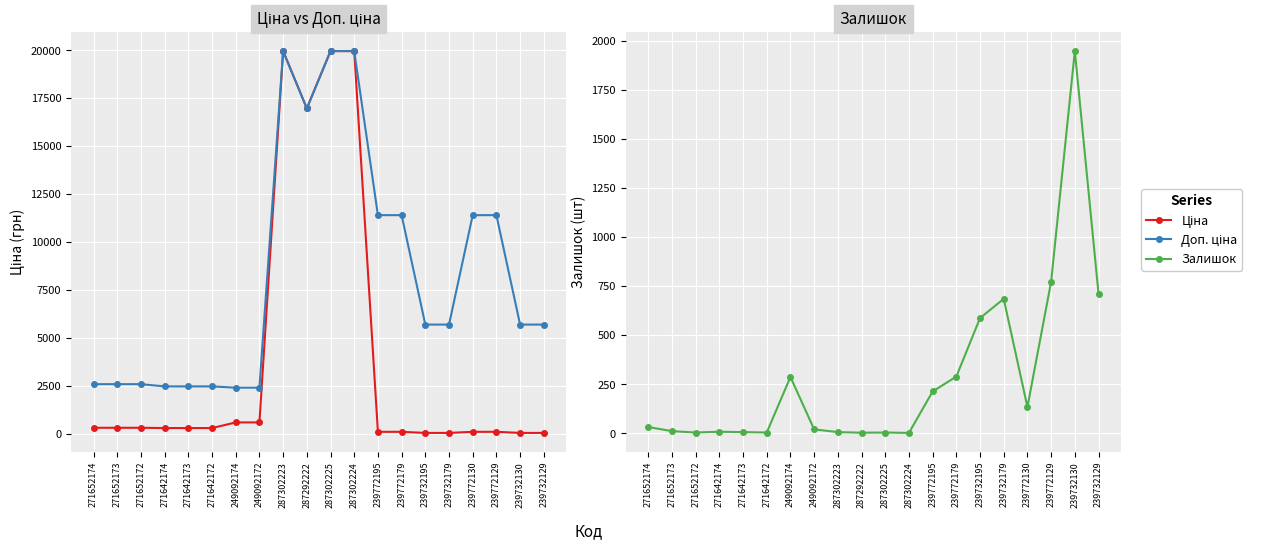

What is the label of the 12th point from the right?

287302223